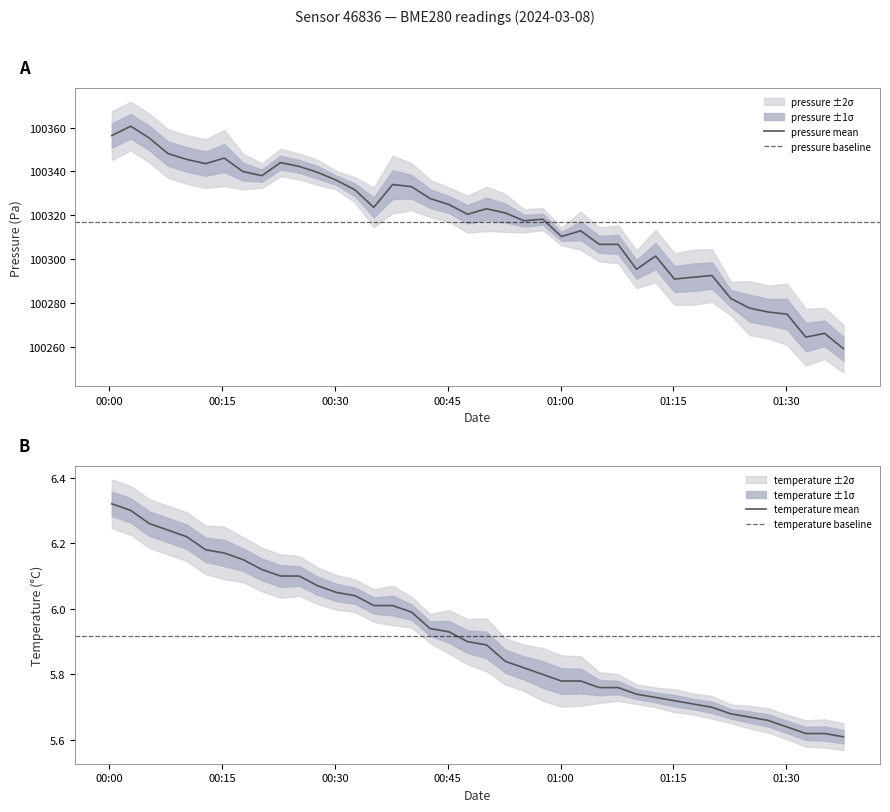

What is the highest value of the pressure series?

100360.6